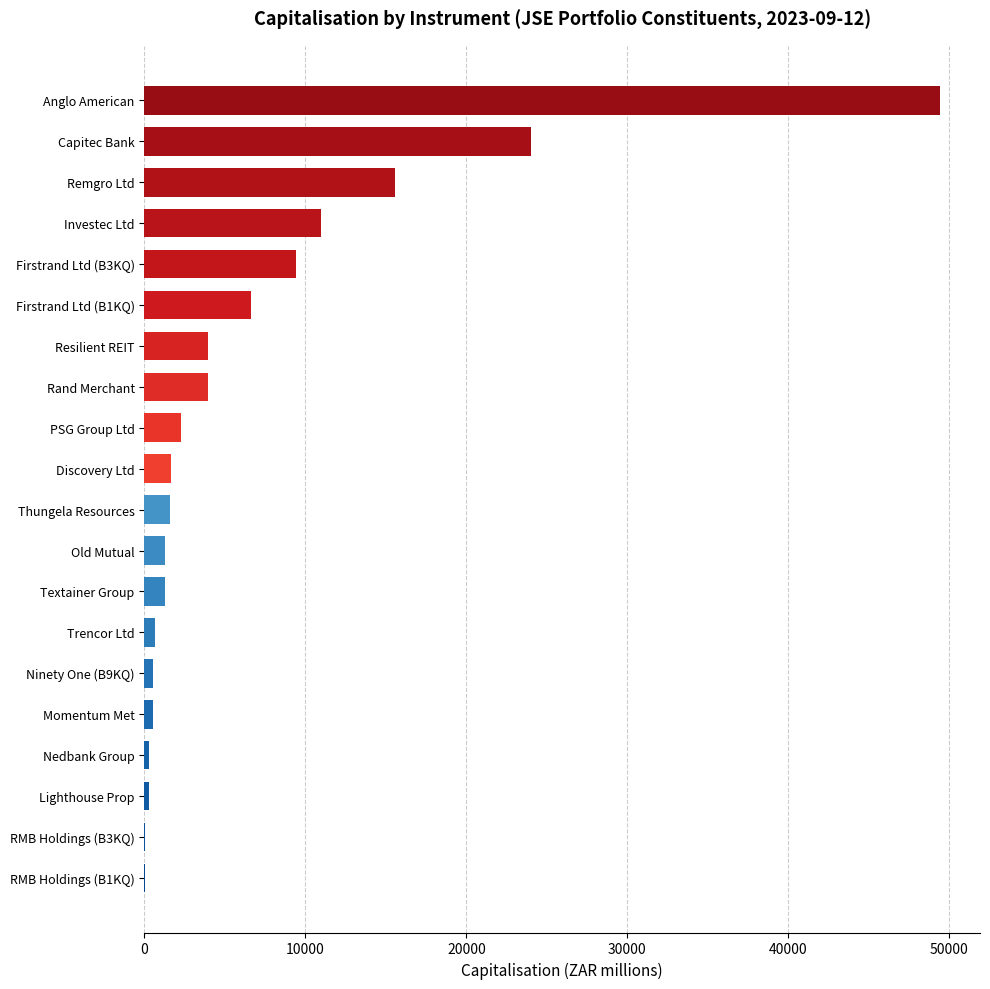

What is the change in value from Firstrand Ltd (B3KQ) to PSG Group Ltd?

-7134.9